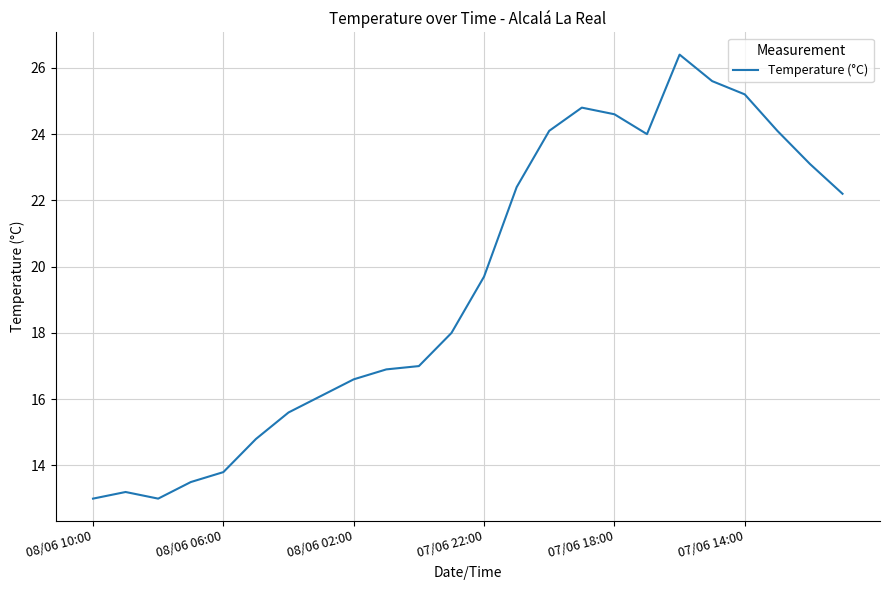

What is the minimum value shown in the chart?

13.0